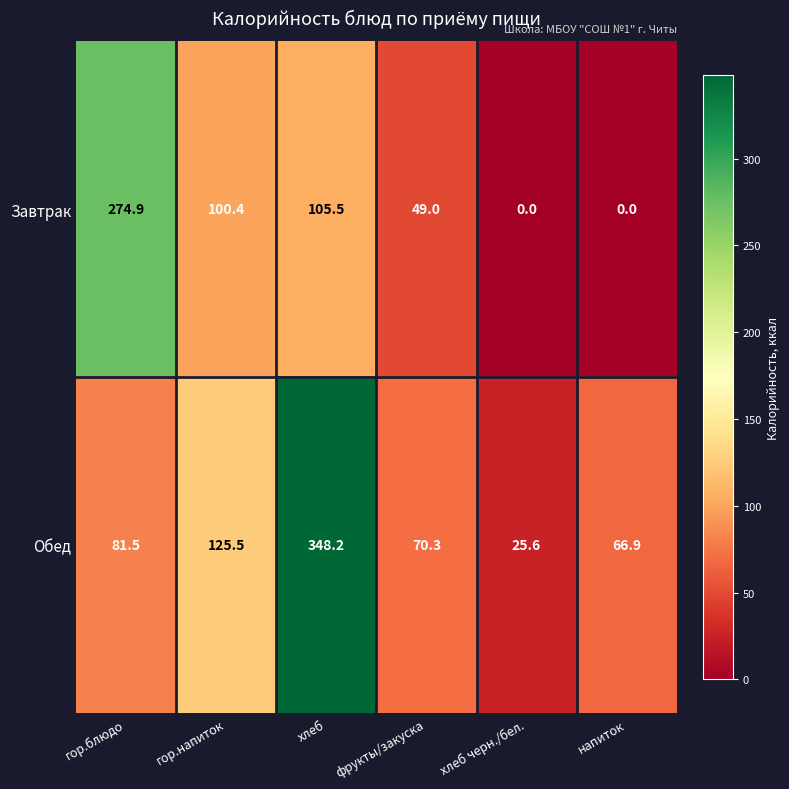

At which category does the chart reach its peak across all series?

хлеб